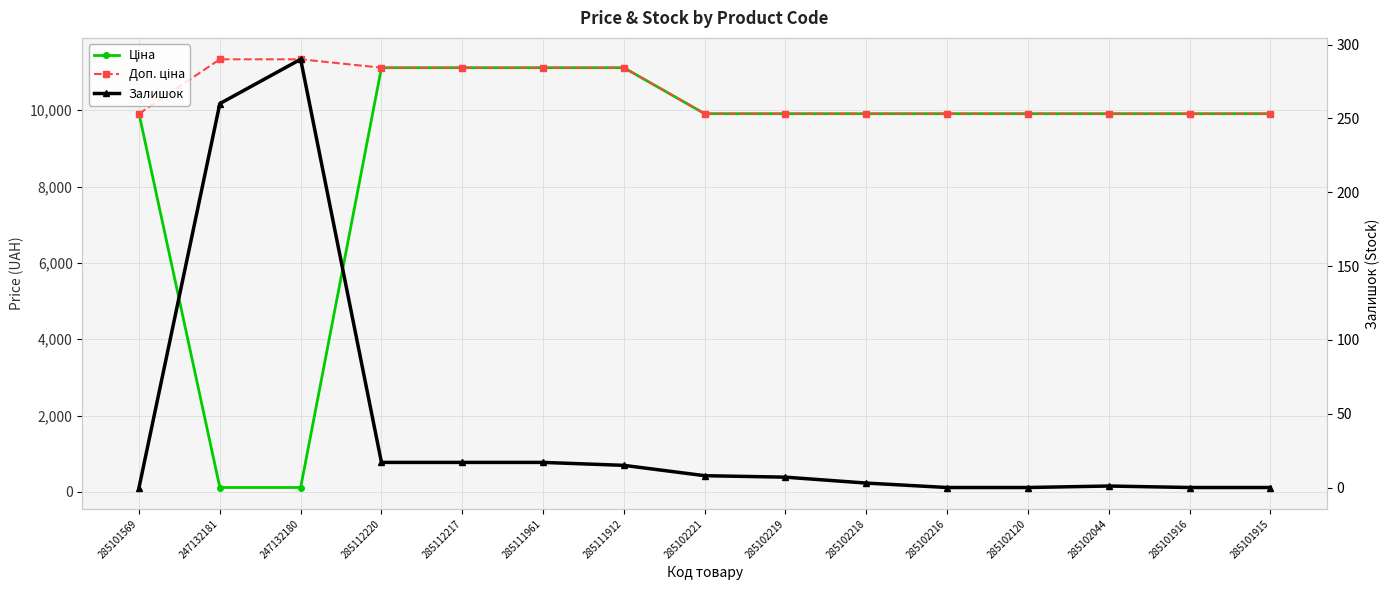

At which category does the chart reach its minimum across all series?

285101569